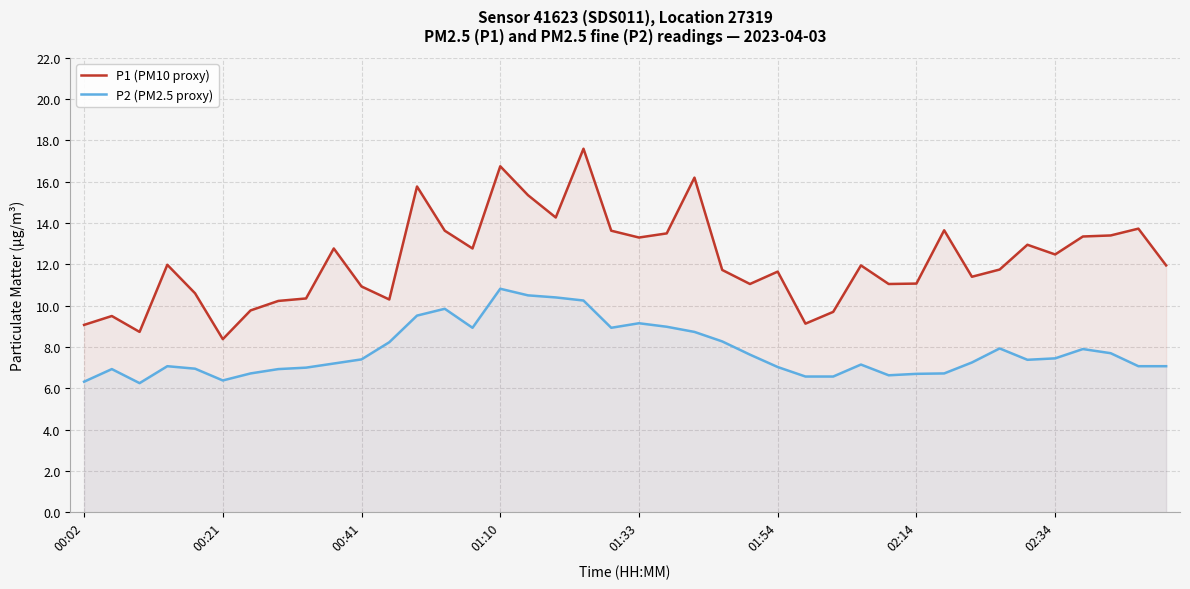

True or false: P2 (PM2.5 proxy) has more than 2 points higher than both neighbors.

True